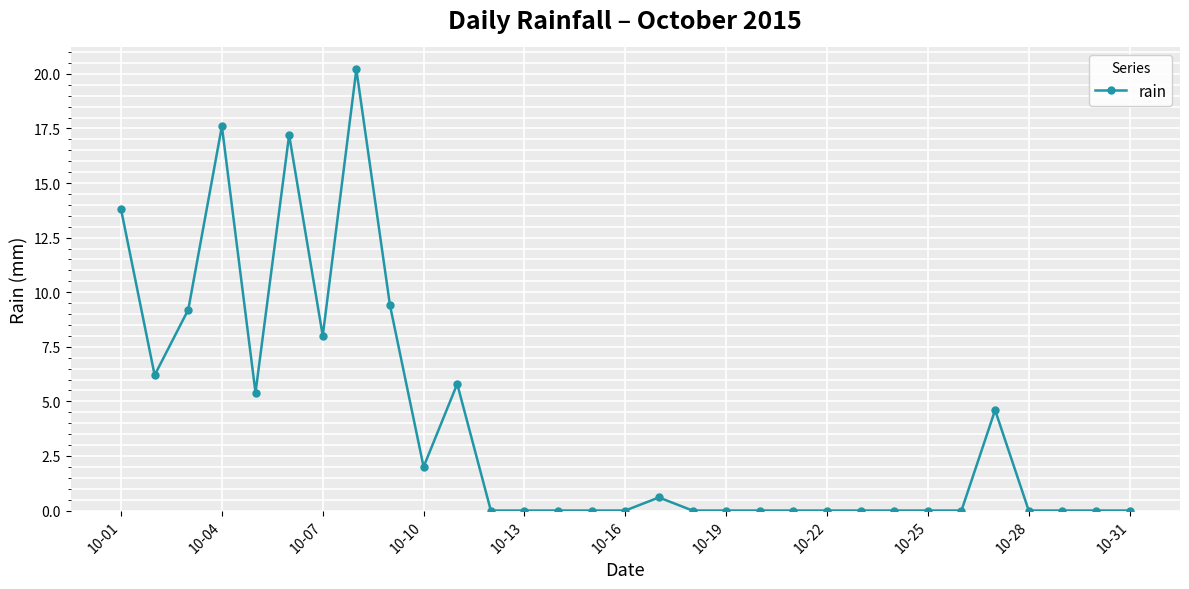

Does the chart display data point markers on the line(s)?

Yes